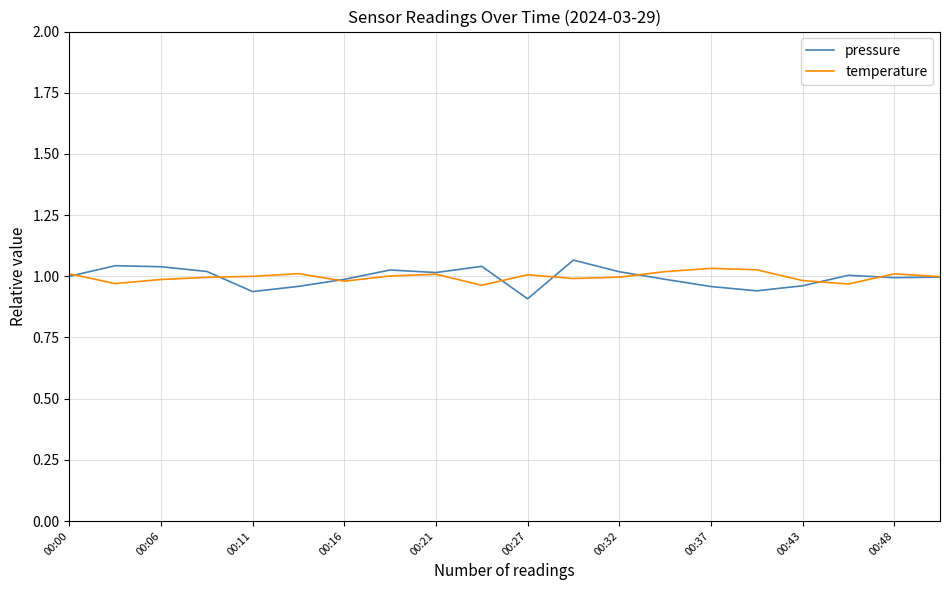

Which series has the largest range (max minus min)?

pressure